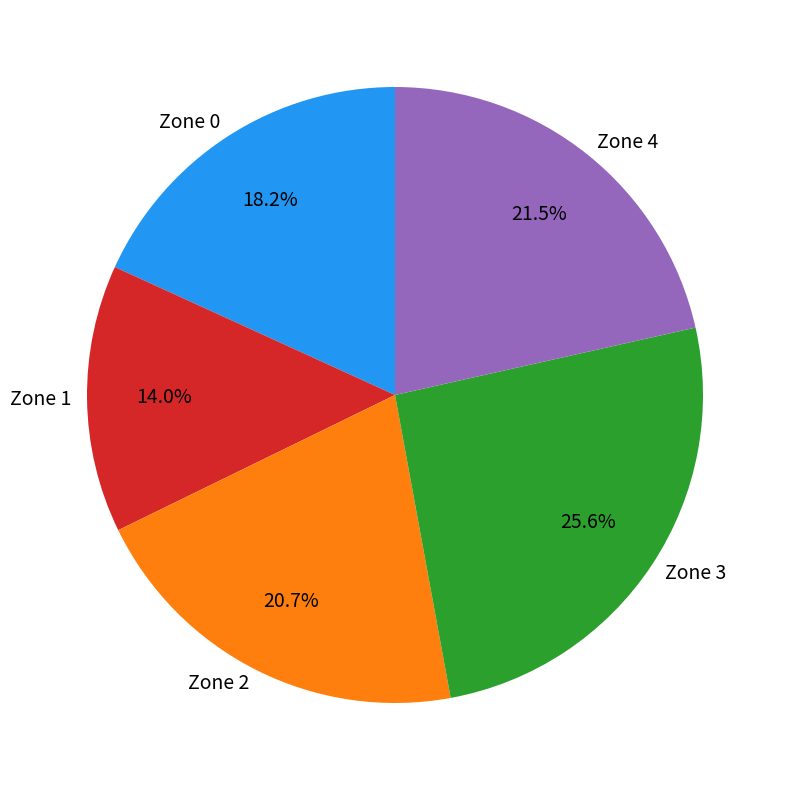

Is there any slice that represents more than half of the pie?

No